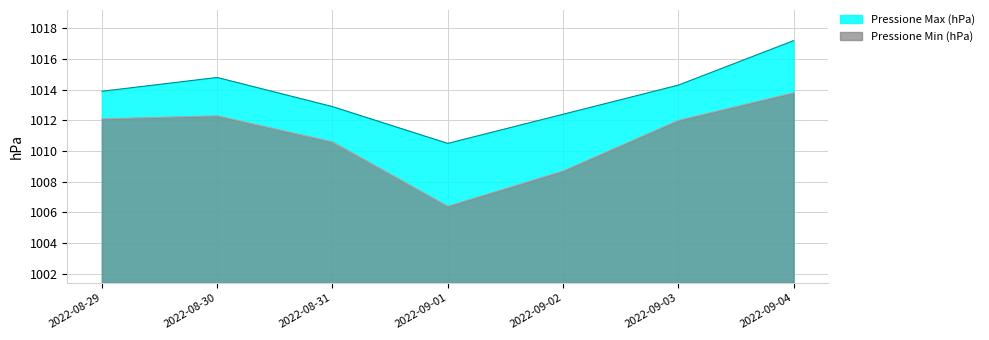

What is the smallest value displayed?

1006.4